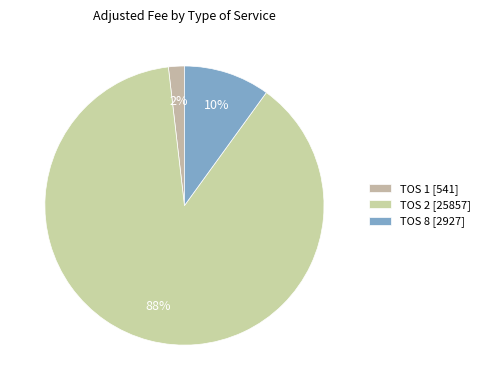

How many segments does this pie chart have?

3